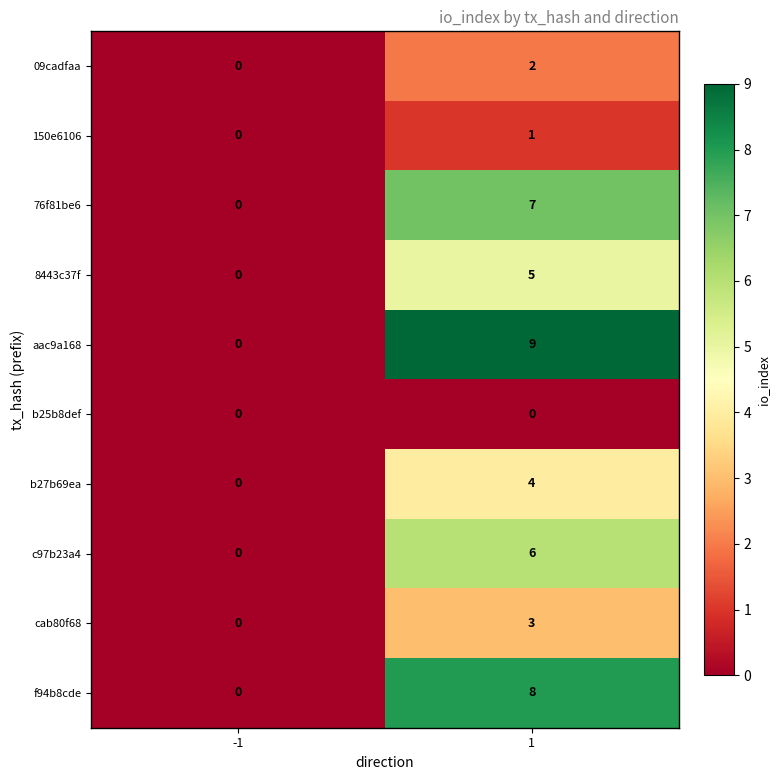

Between -1 and 1, which series saw the biggest shift?

aac9a168